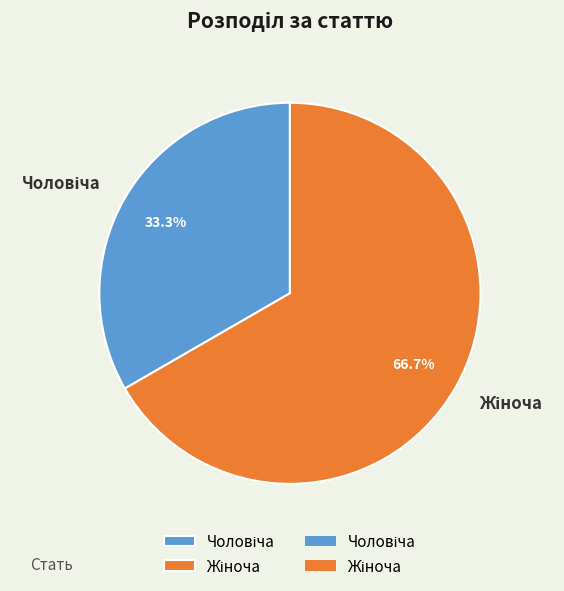

Does any single category account for the majority?

Yes